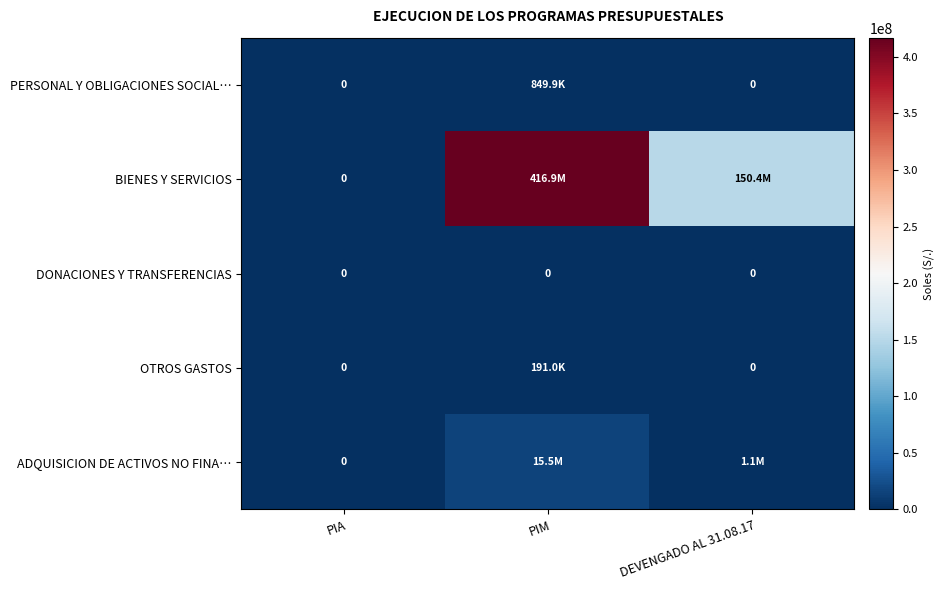

Between PIA and DEVENGADO AL 31.08.17, which series saw the biggest shift?

BIENES Y SERVICIOS